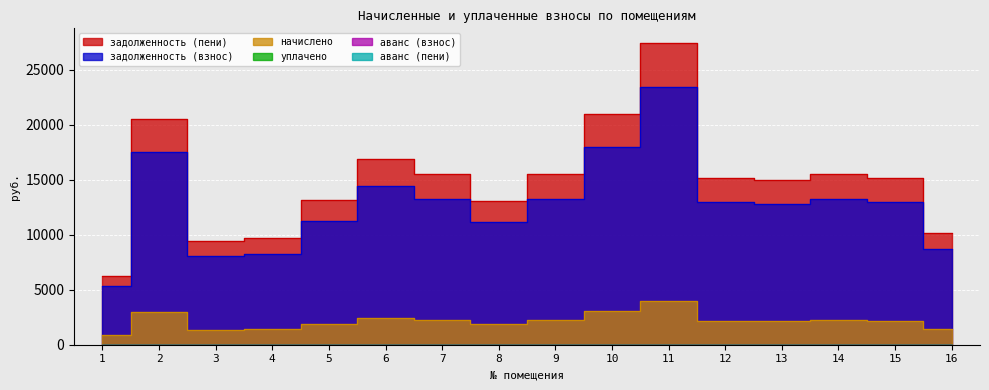

The задолженность (взнос) series shows 13261.4 at 9. True or false?

True